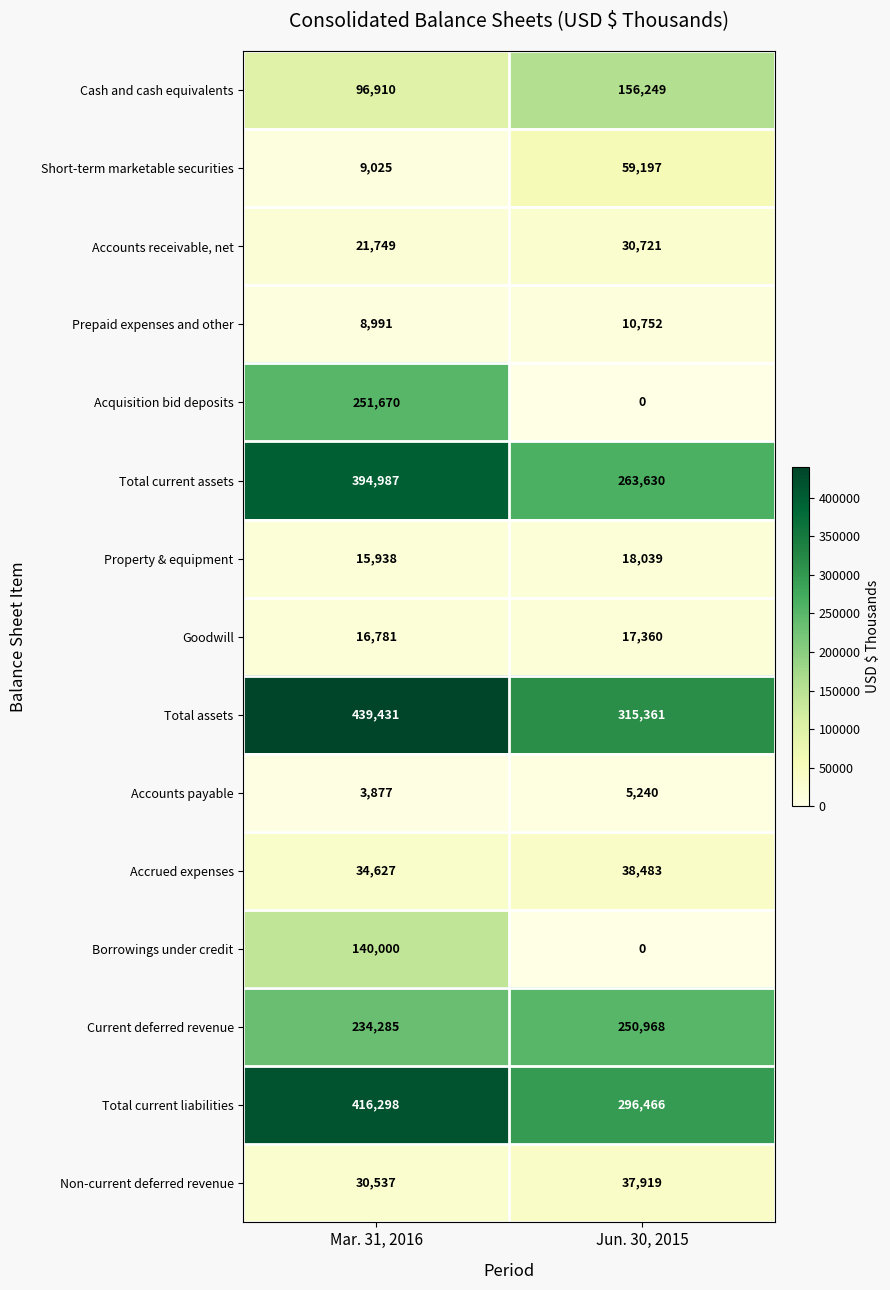

At which category does the chart reach its peak across all series?

Mar. 31, 2016